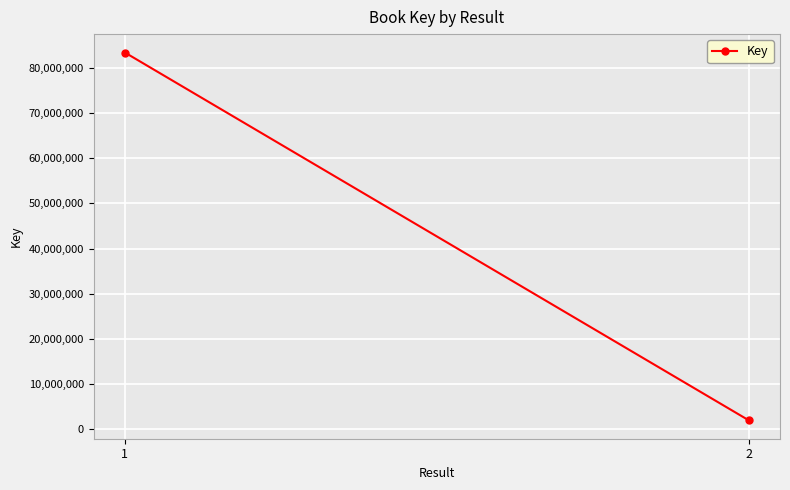

Count the values in the range 1913137 to 83463318.

2